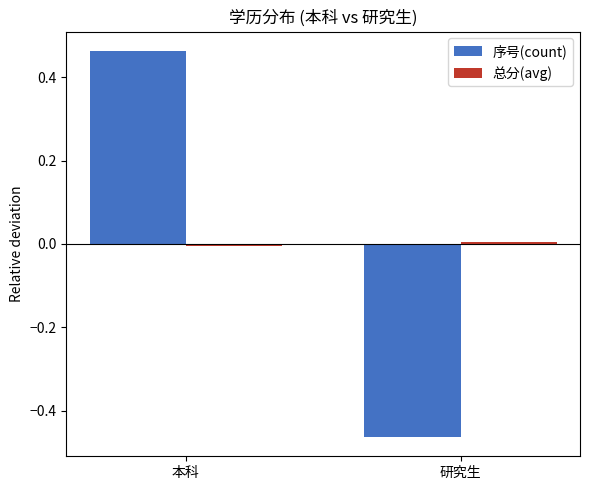

Does the chart contain stacked bars?

No